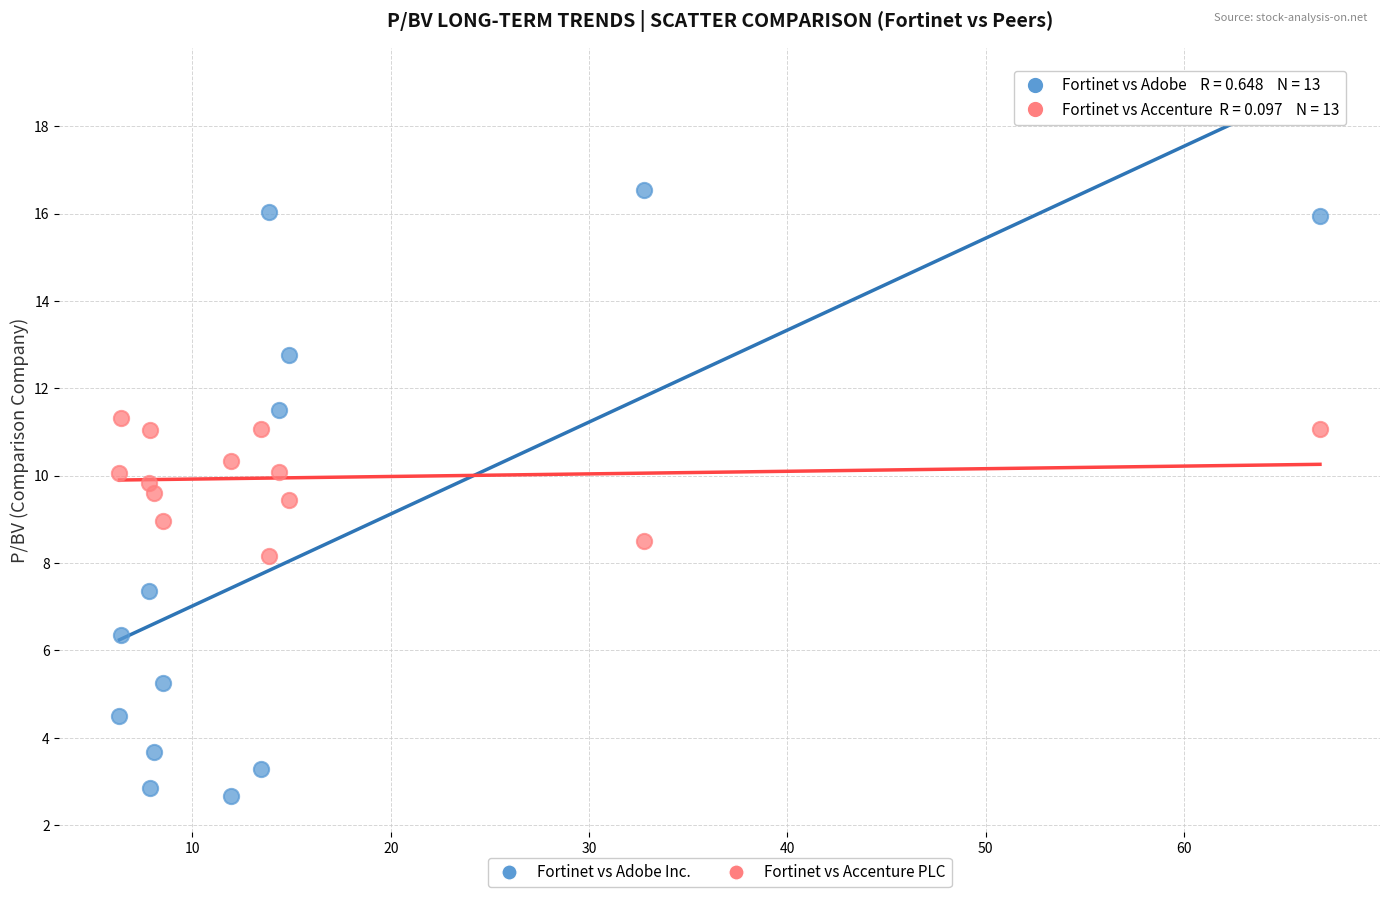

Which series has the largest Y range (max minus min)?

Fortinet vs Adobe Inc.